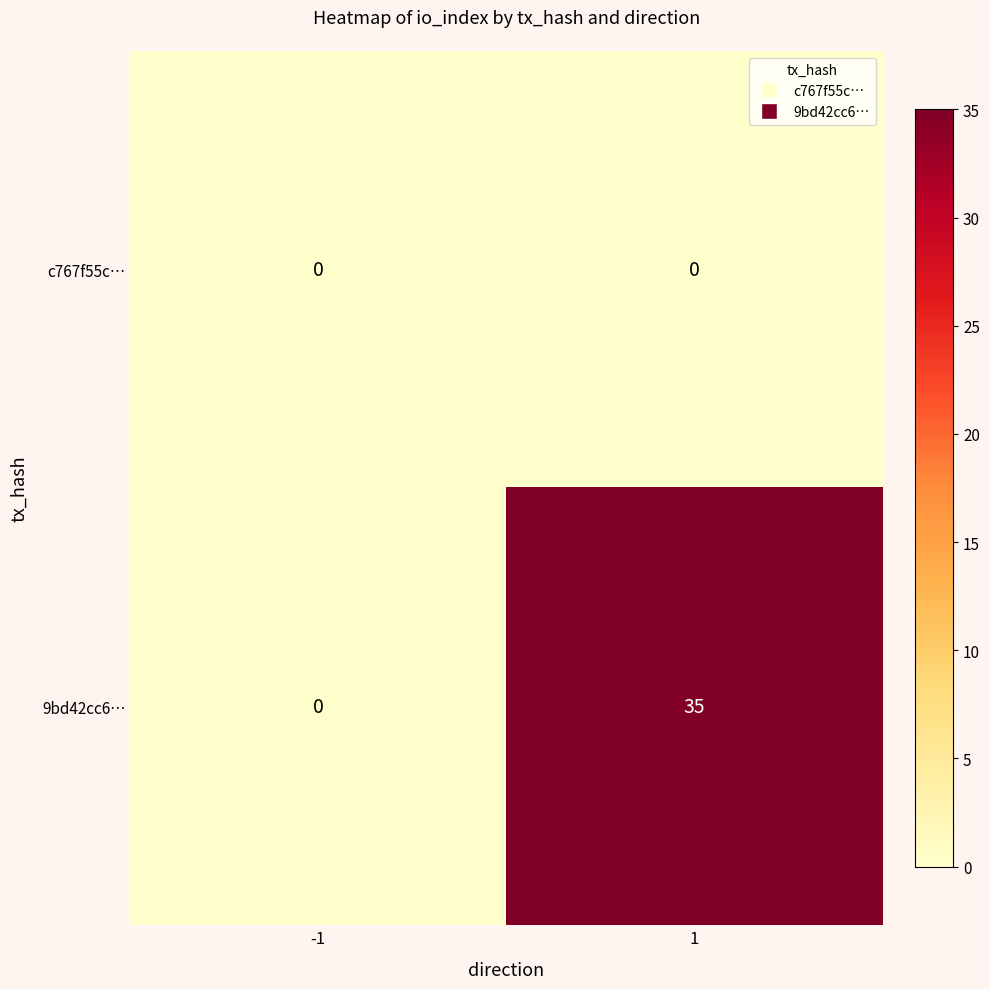

At 1, list the series in order from largest to smallest.

9bd42cc6…, c767f55c…